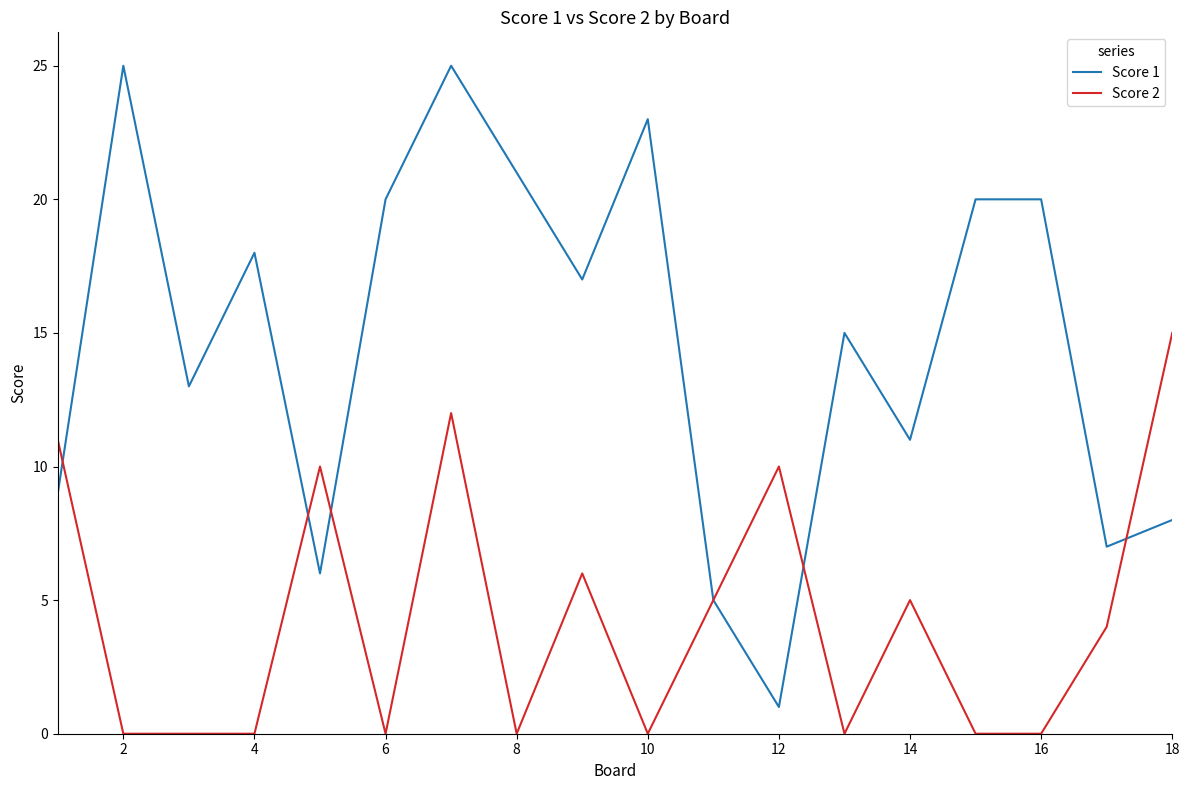

Which series has the largest range (max minus min)?

Score 1